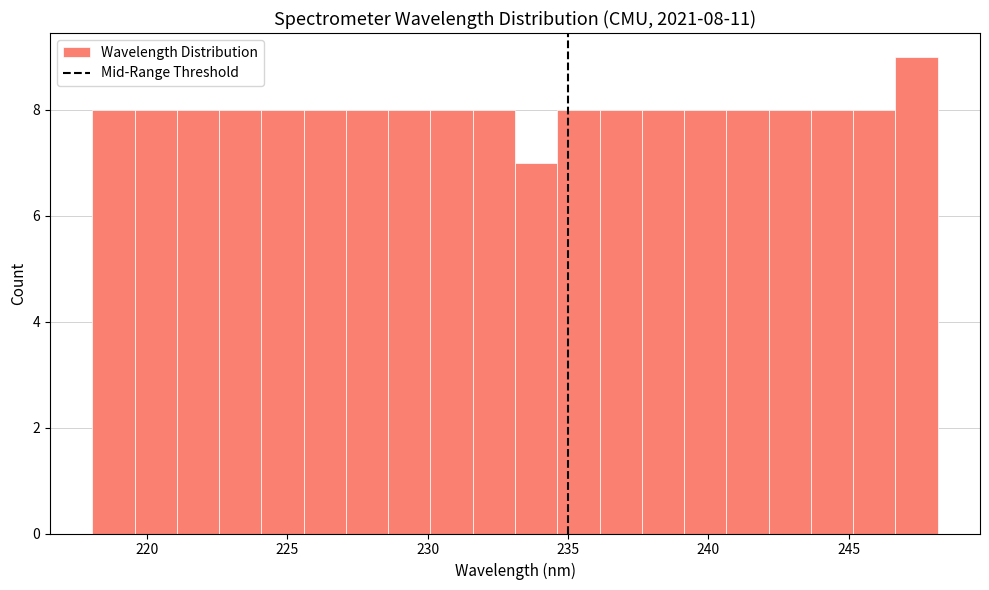

Read against the x-axis, roughly where is the centre of the tallest bar?

247.5